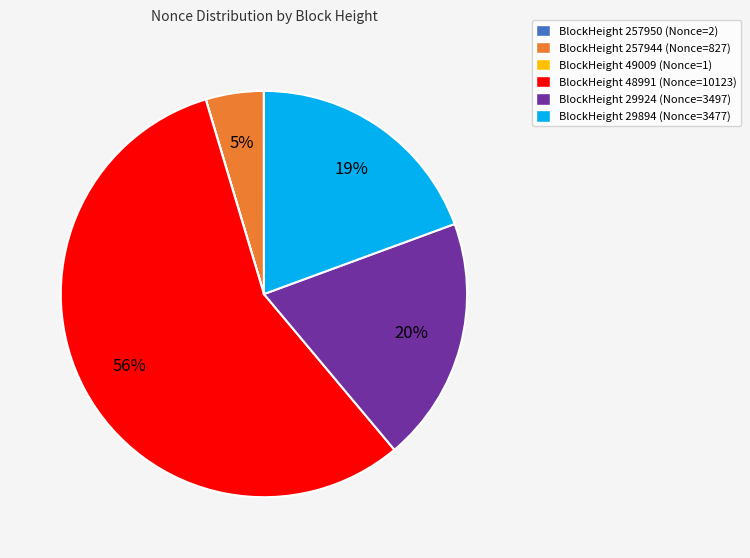

To the nearest percent, what is the difference between the largest and smallest slice percentages?

56%